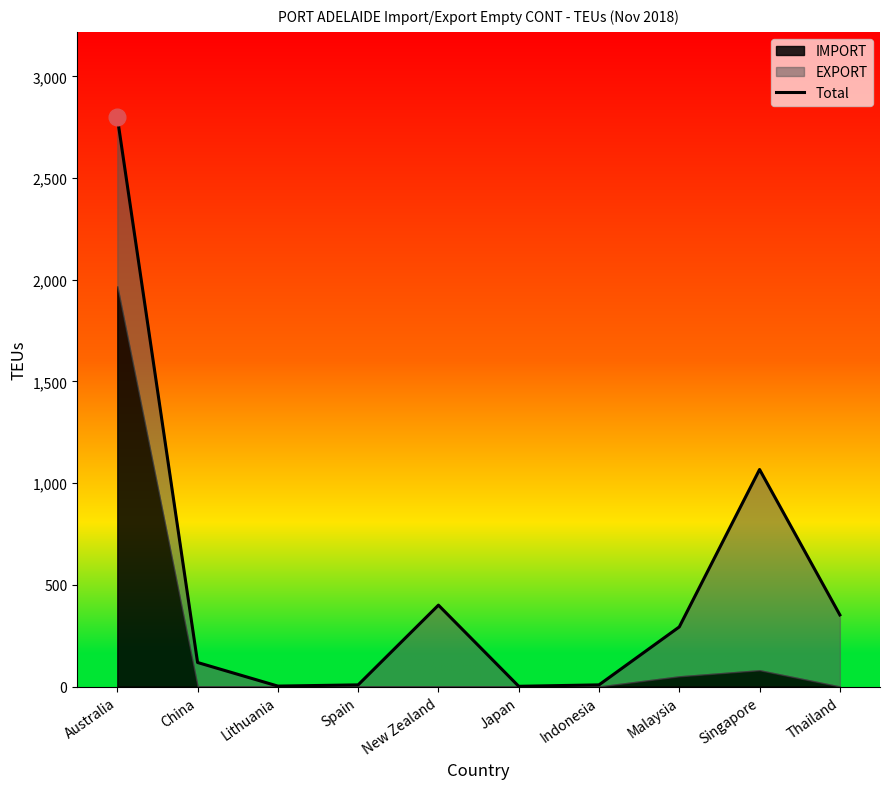

Reading left to right, transcribe all the data shown in this chart.

Australia=2799	China=118	Lithuania=2	Spain=8	New Zealand=400	Japan=1	Indonesia=8	Malaysia=293	Singapore=1067	Thailand=352